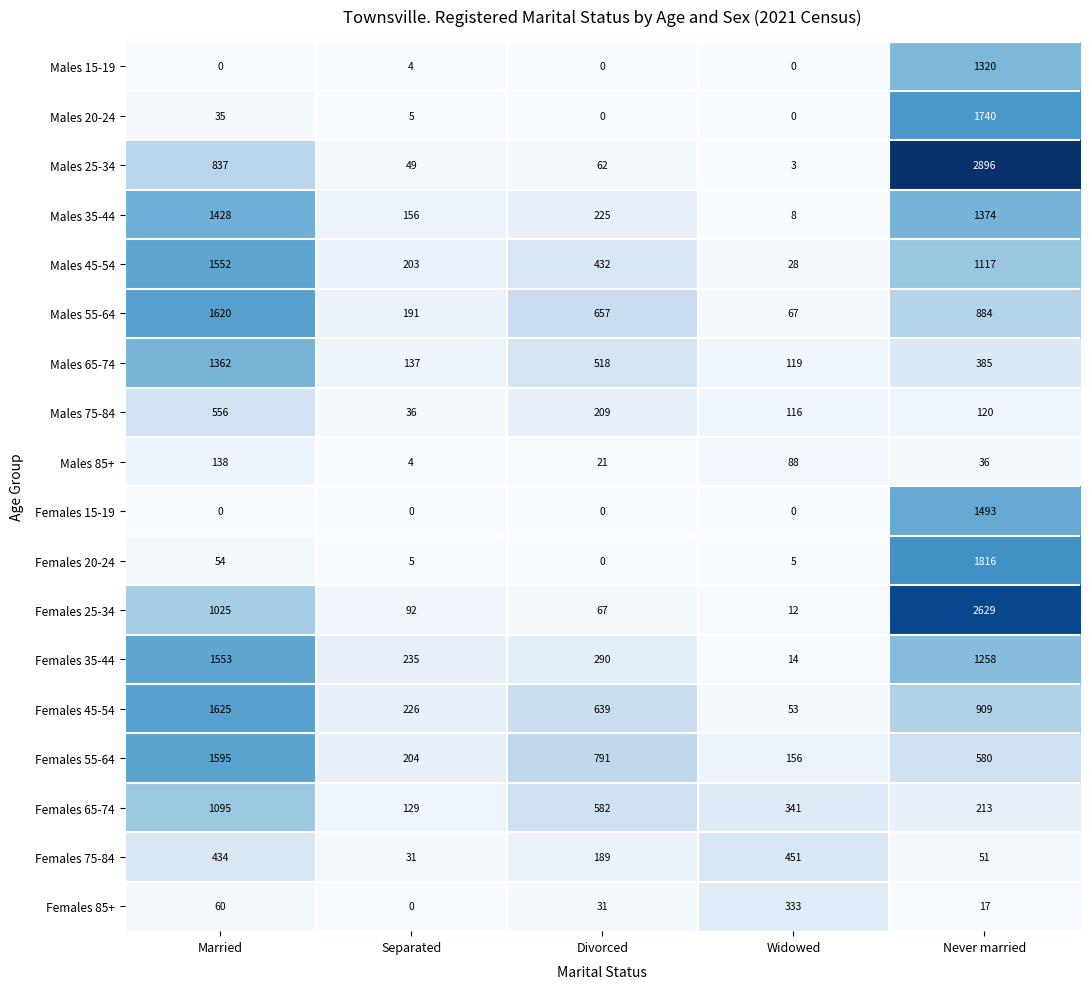

Is it true that Males 75-84 equals 85 at Divorced?

False